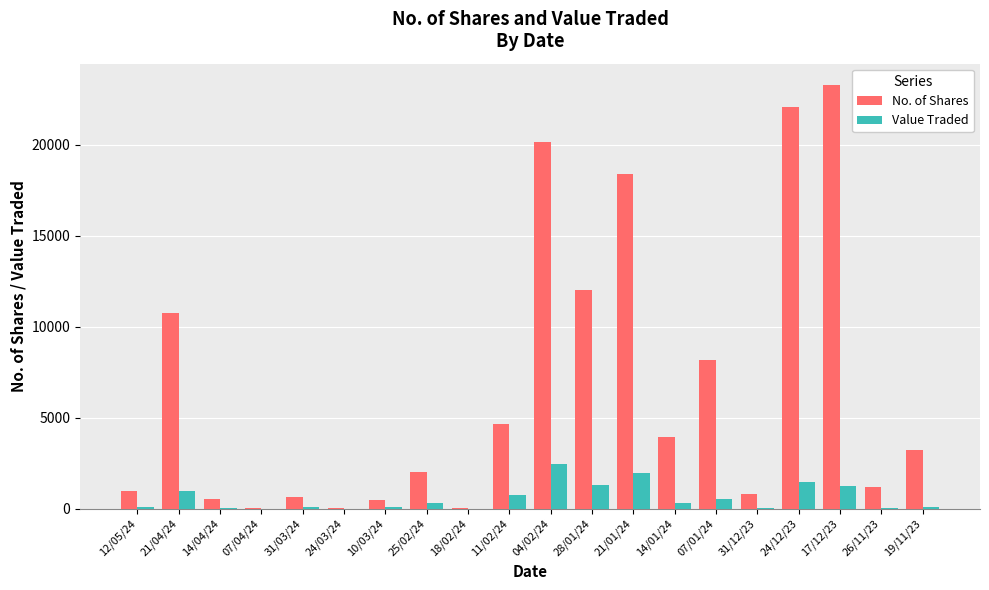

What is the greatest value displayed?

23301